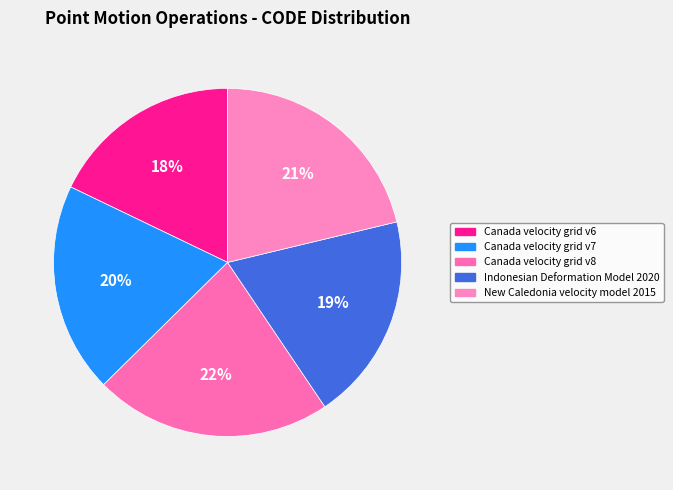

What is the largest slice in the pie chart?

Canada velocity grid v8